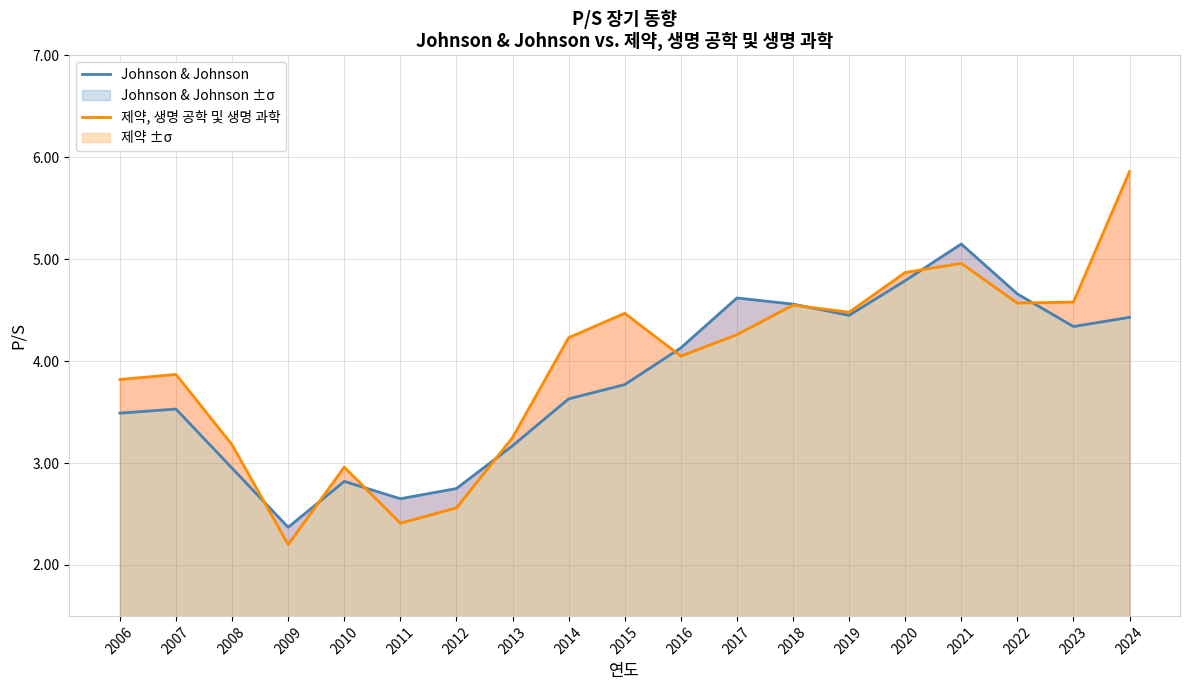

Between 2012 and 2011, which is larger?

2012